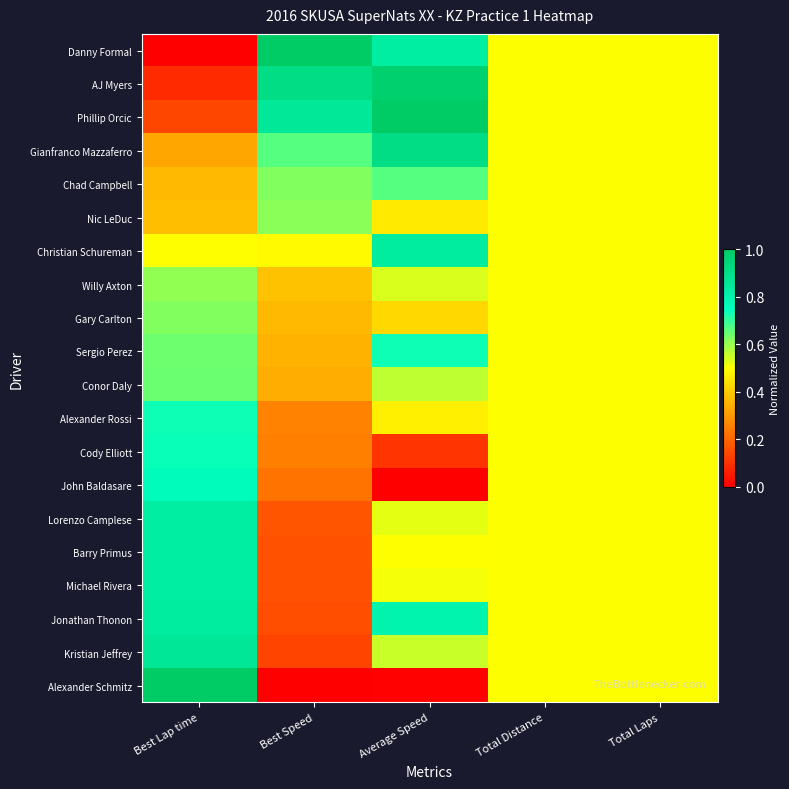

Between Total Distance and Average Speed, which is larger?

Average Speed